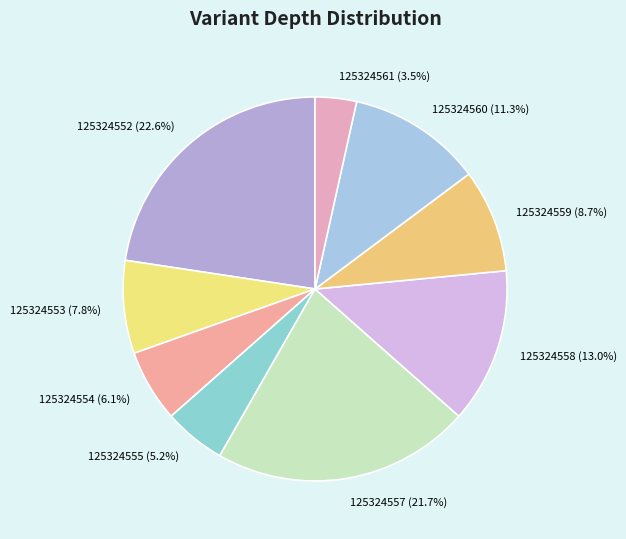

To the nearest percent, what is the difference between the 125324552 and 125324560 slice percentages?

11%